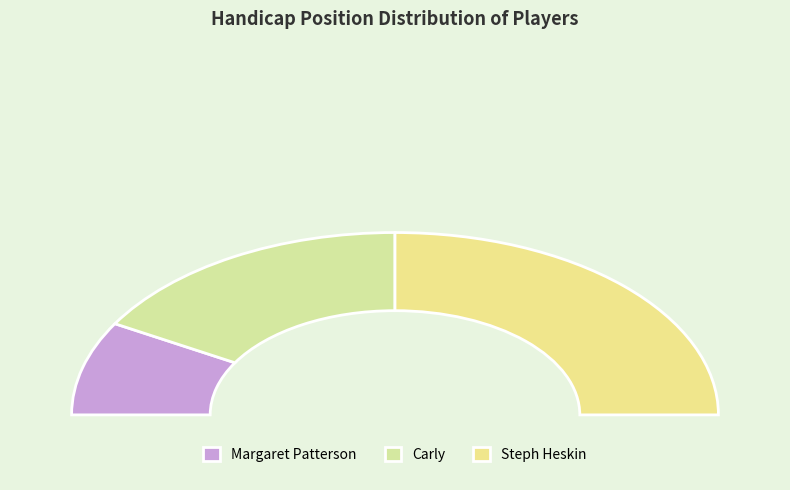

Is there any slice that represents more than half of the pie?

No